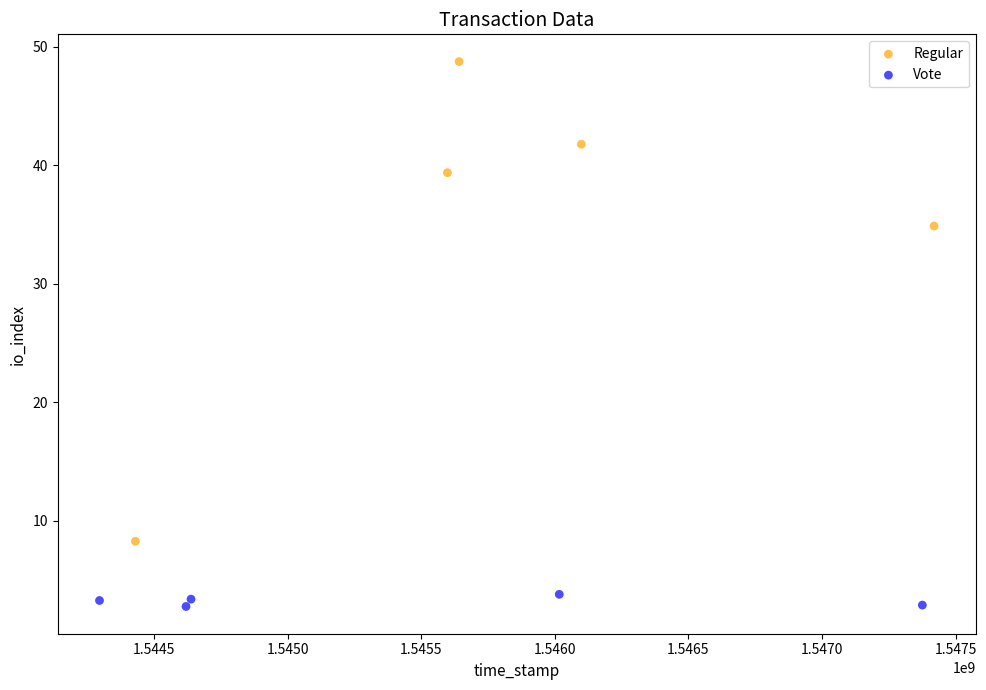

Which series has the largest Y range (max minus min)?

Regular